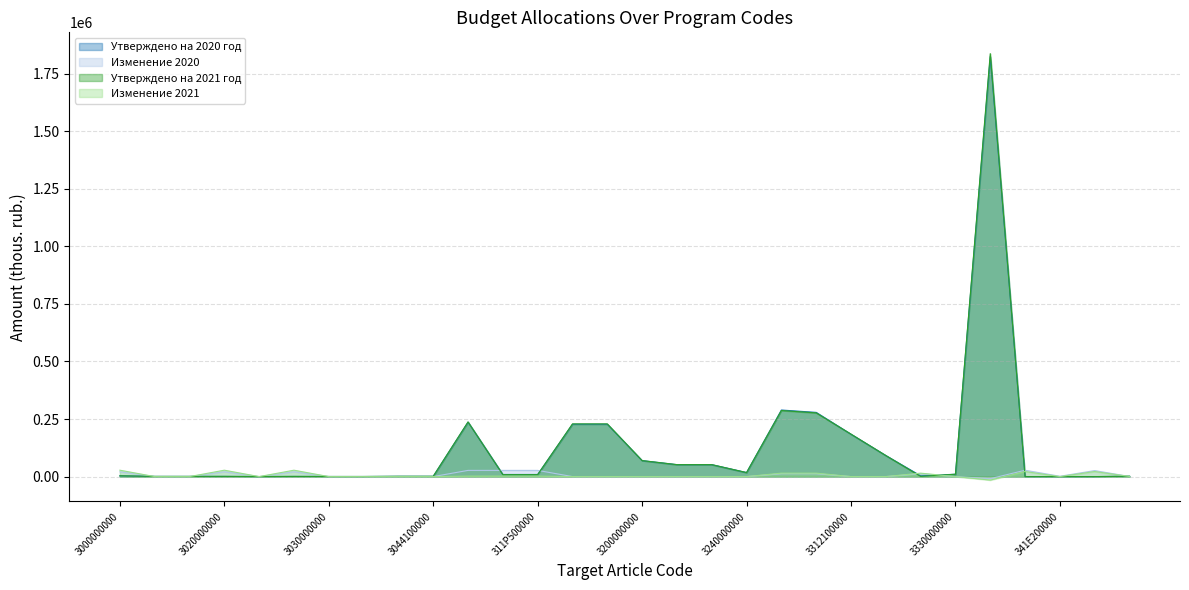

Where is the first local maximum for Изменение 2020?

3020000000